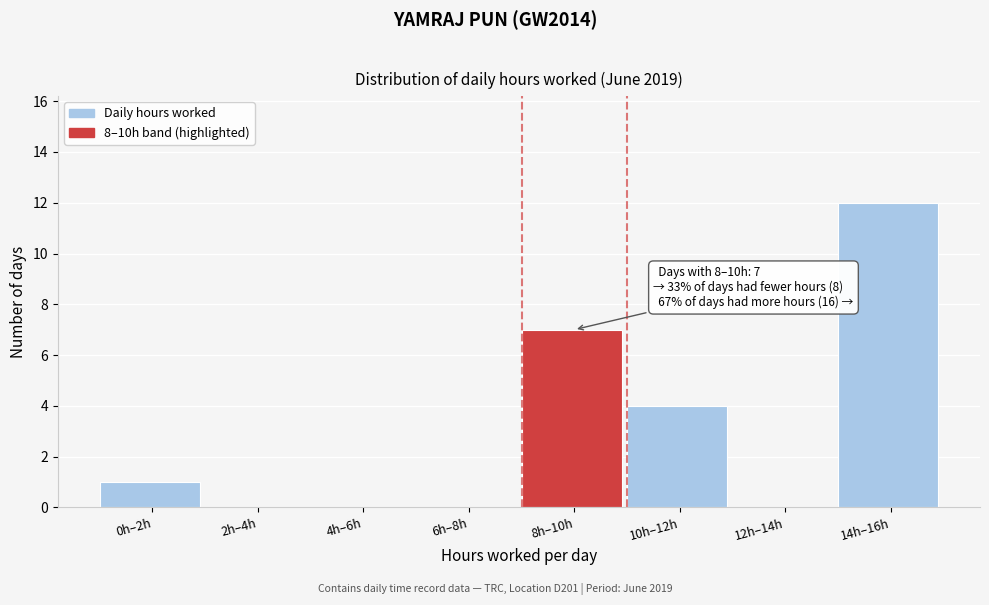

Reading right to left, transcribe all the data shown in this chart.

14h–16h=12	12h–14h=0	10h–12h=4	8h–10h=7	6h–8h=0	4h–6h=0	2h–4h=0	0h–2h=1